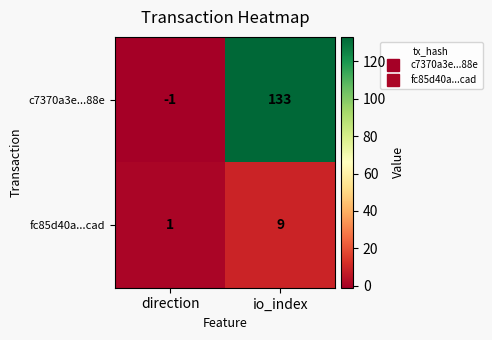

Reading left to right, extract all data points from this chart.

c7370a3e...88e: -1	133
fc85d40a...cad: 1	9